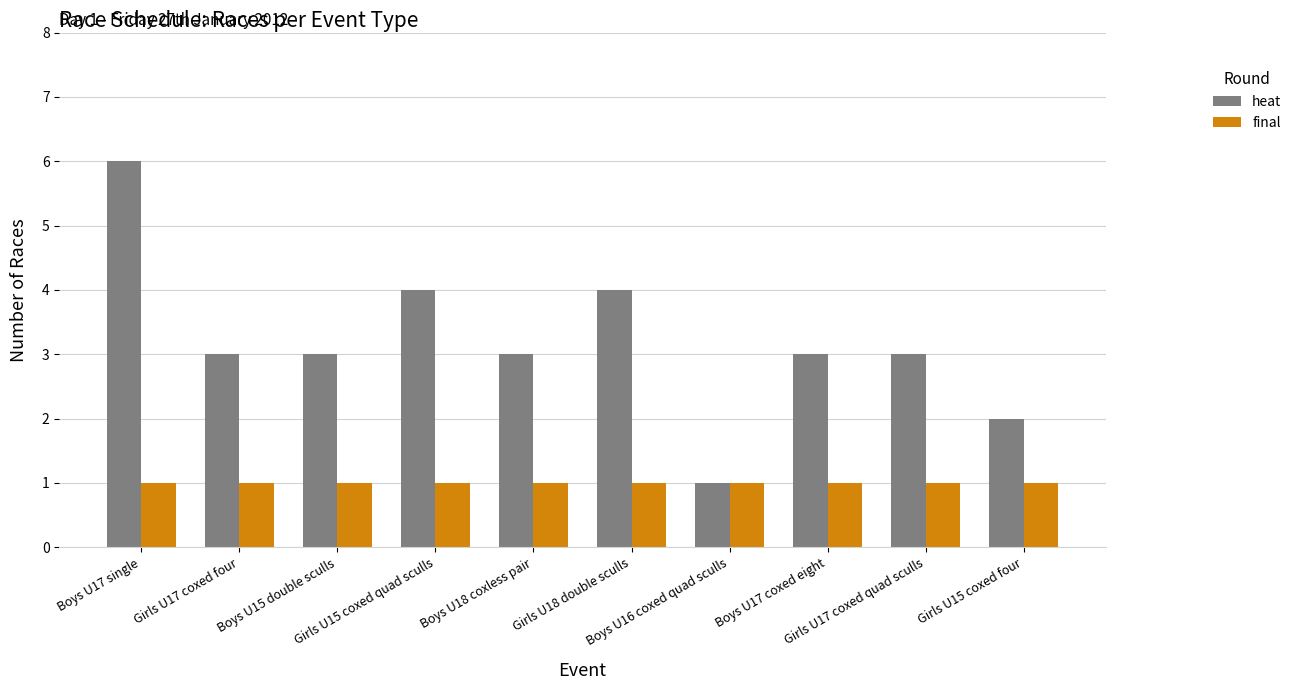

Which series has the largest range (max minus min)?

heat